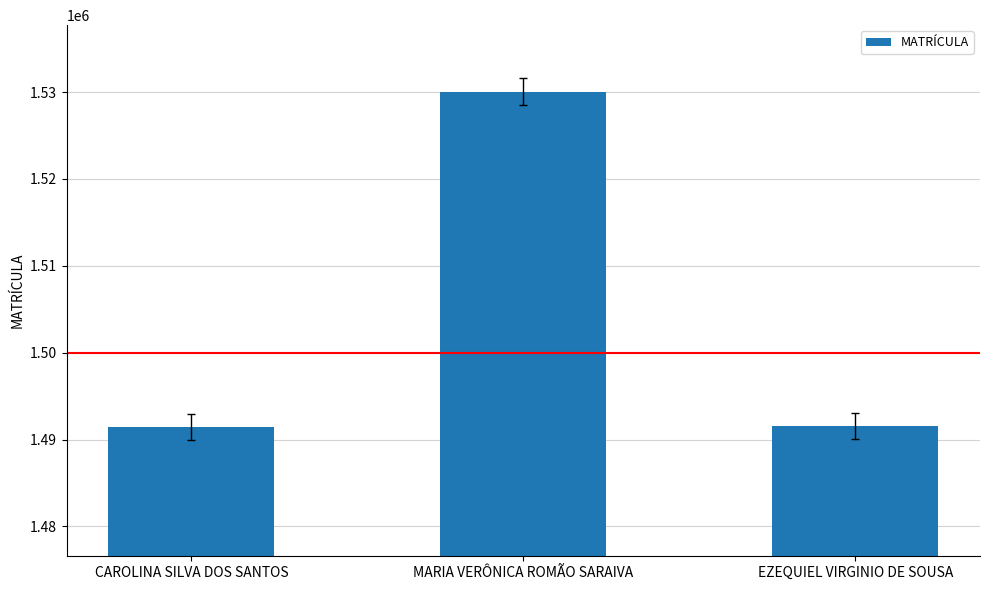

How many bars are there in total?

3